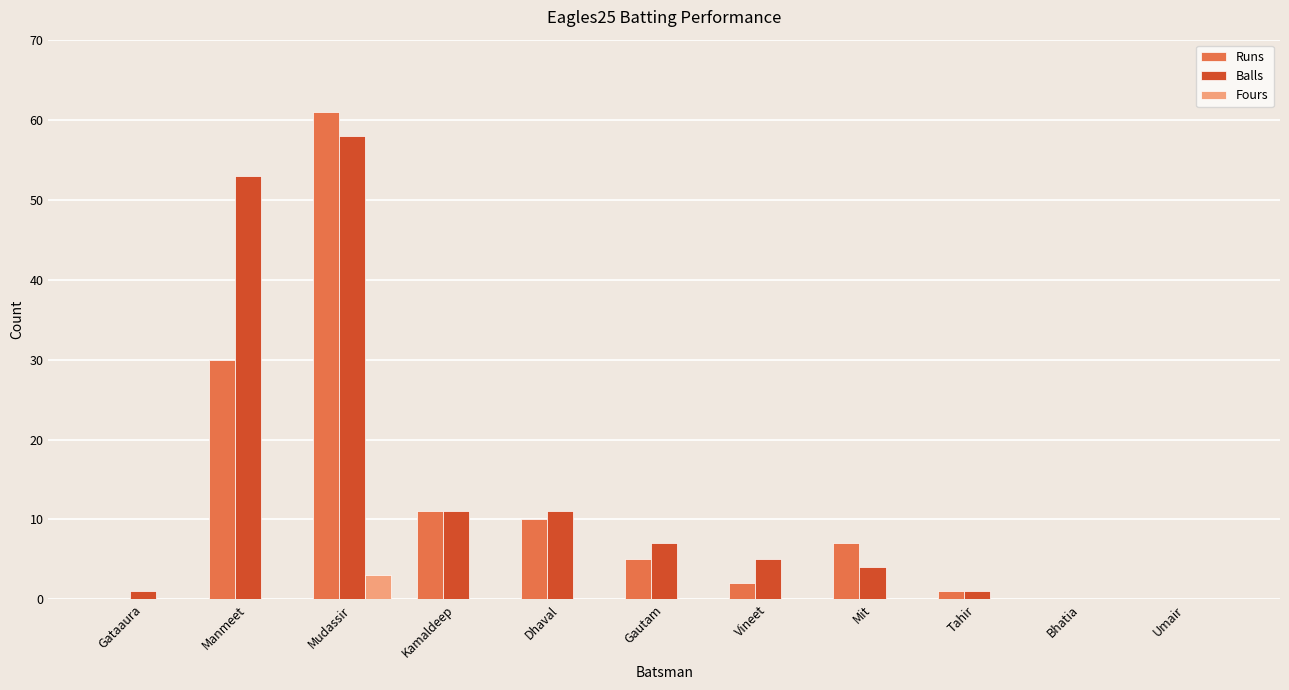

The value of Runs at Umair is 34. True or false?

False